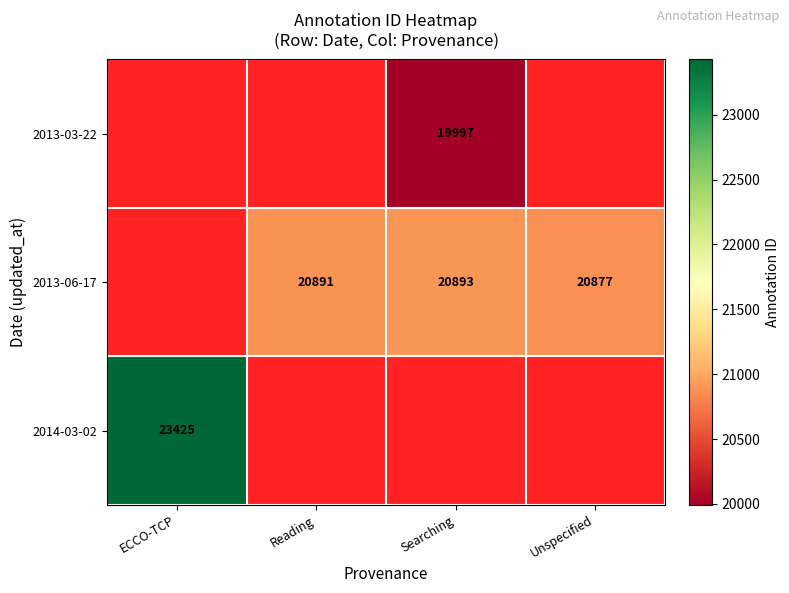

What is the greatest value displayed?

23425.0